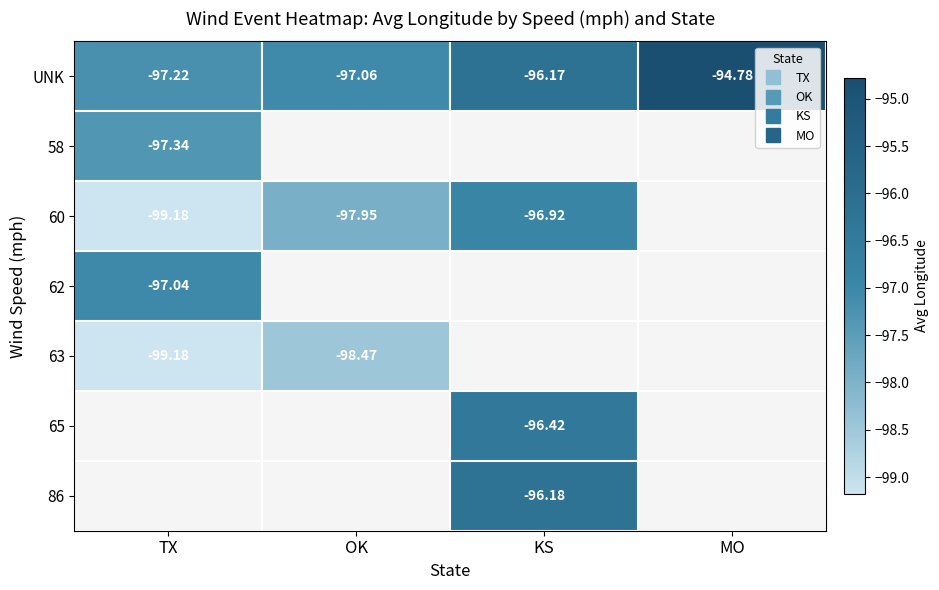

The 63 series shows -26.3 at OK. True or false?

False